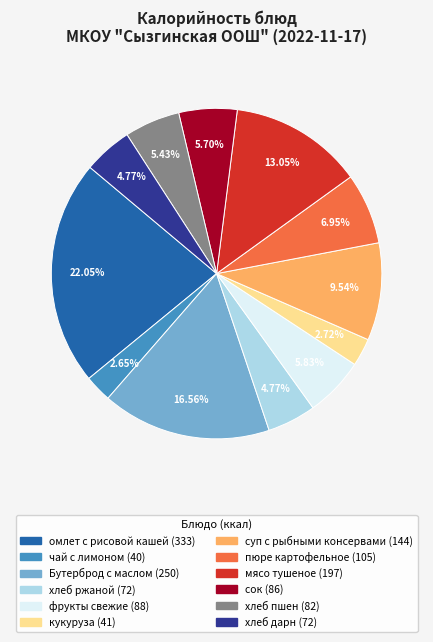

Which category has the biggest portion of the pie?

омлет с рисовой кашей